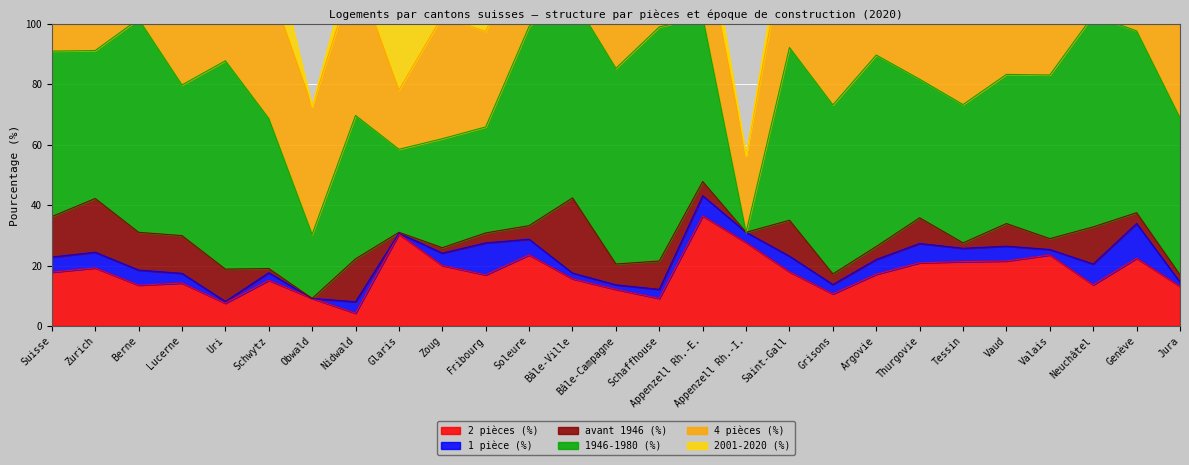

True or false: 2 pièces (%) has a value of 11.0 at Argovie.

False